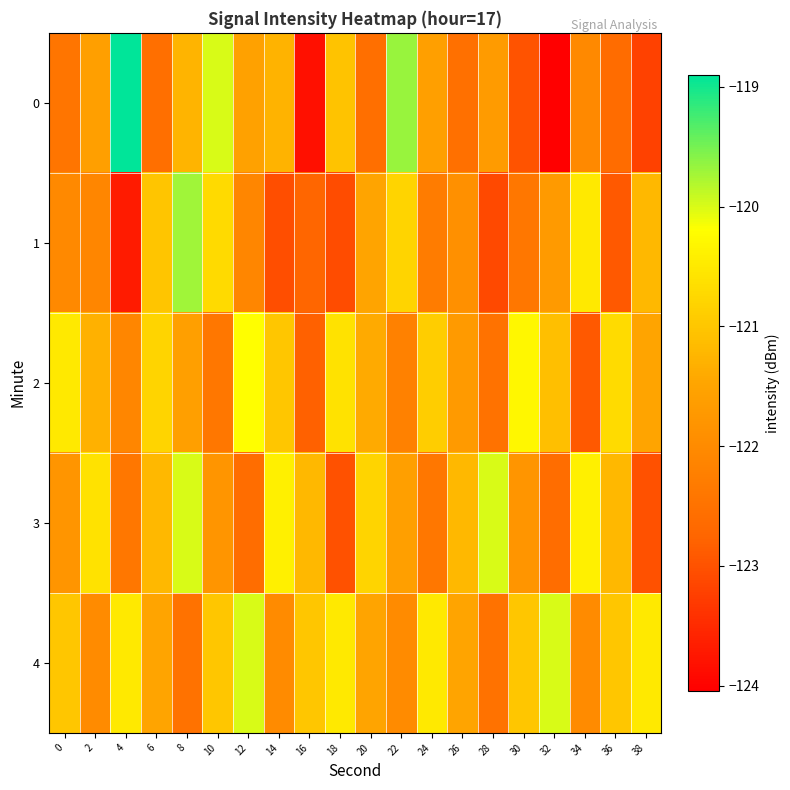

Which has a higher value, 2 or 30?

2